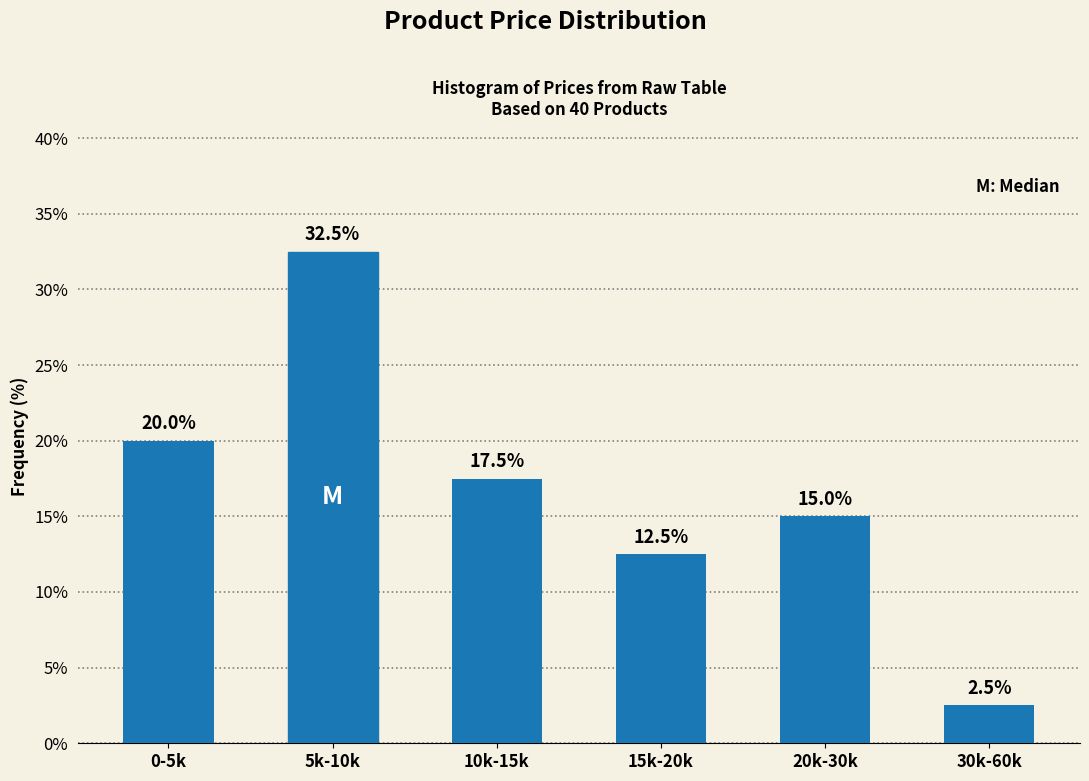

Reading left to right, extract all data points from this chart.

20.0	32.5	17.5	12.5	15.0	2.5